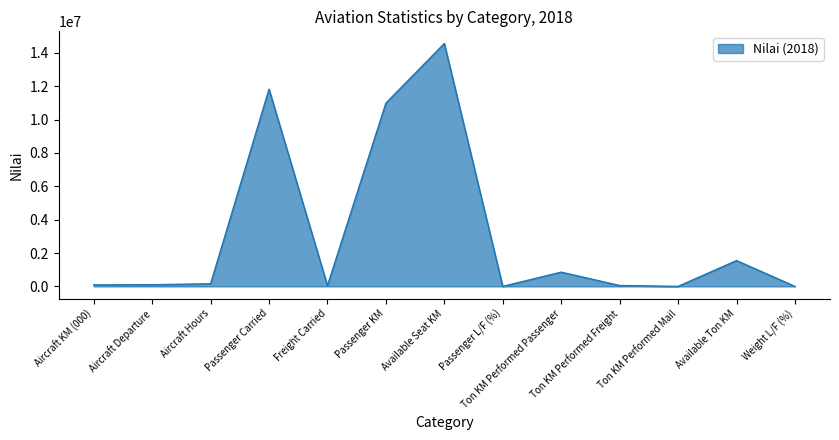

Between Ton KM Performed Passenger and Aircraft KM (000), which is larger?

Ton KM Performed Passenger